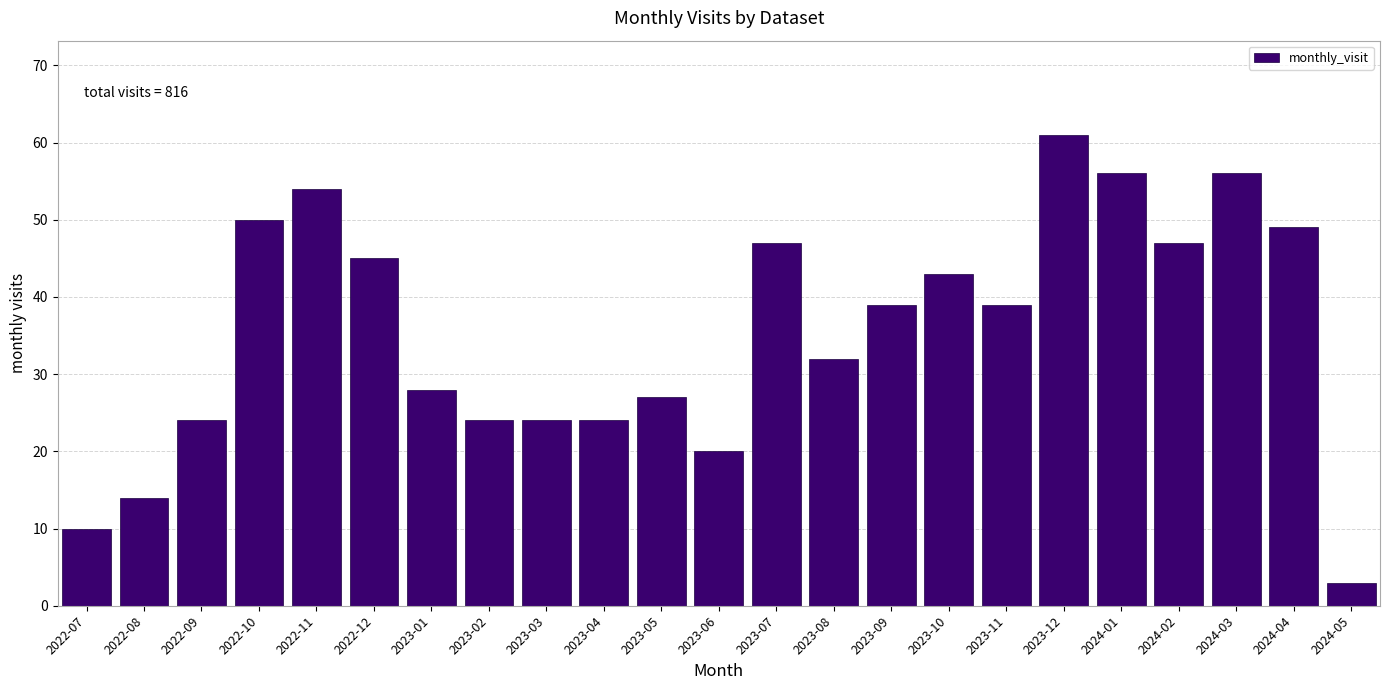

Reading right to left, transcribe all the data shown in this chart.

3	49	56	47	56	61	39	43	39	32	47	20	27	24	24	24	28	45	54	50	24	14	10